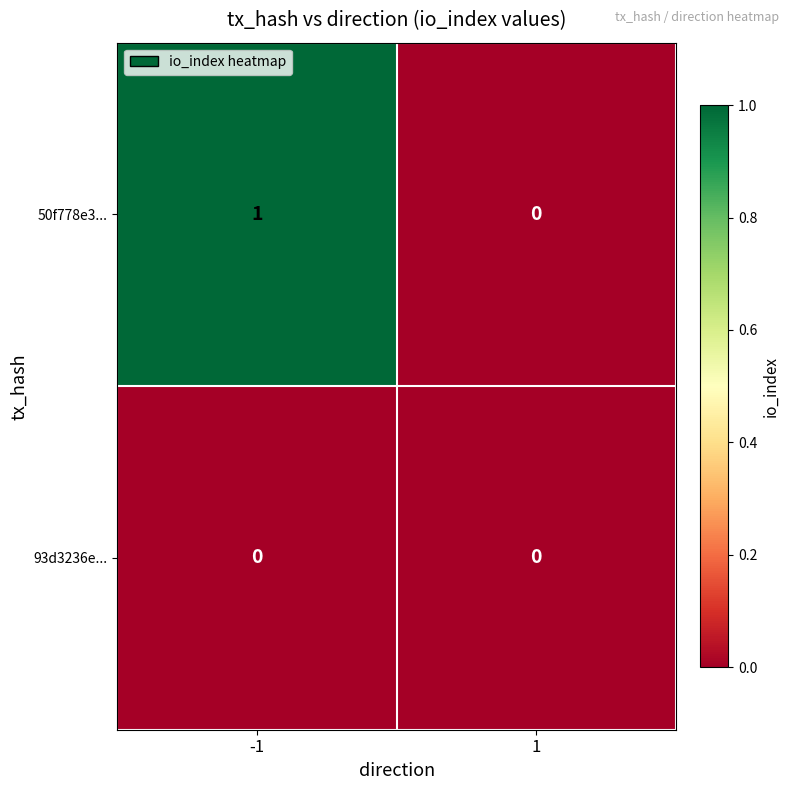

Reading left to right, list all the values displayed in this chart.

50f778e3...: -1=1	1=0
93d3236e...: -1=0	1=0